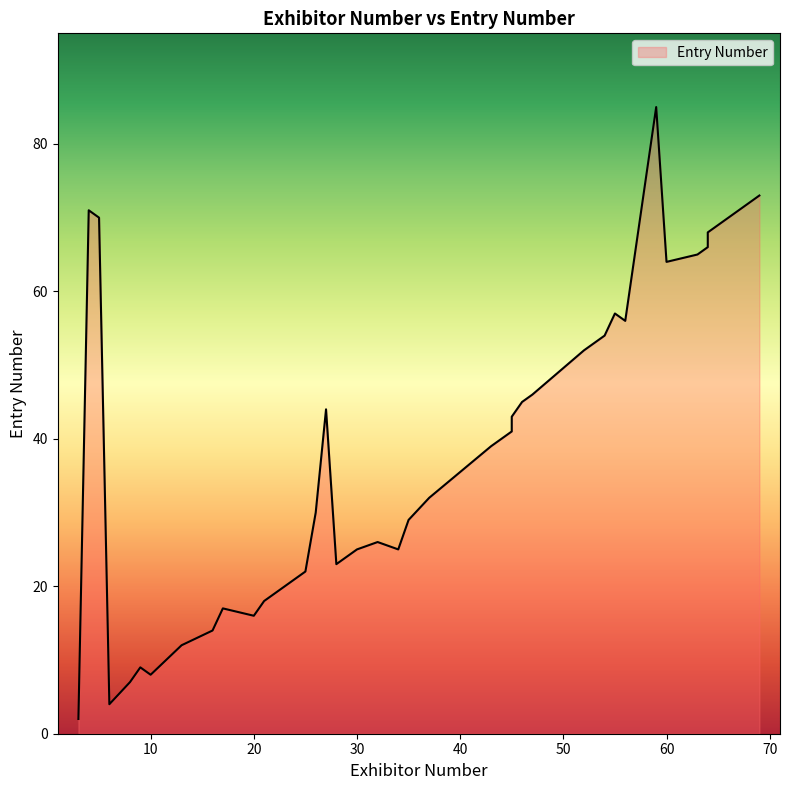

What is the approximate value at 20?

16